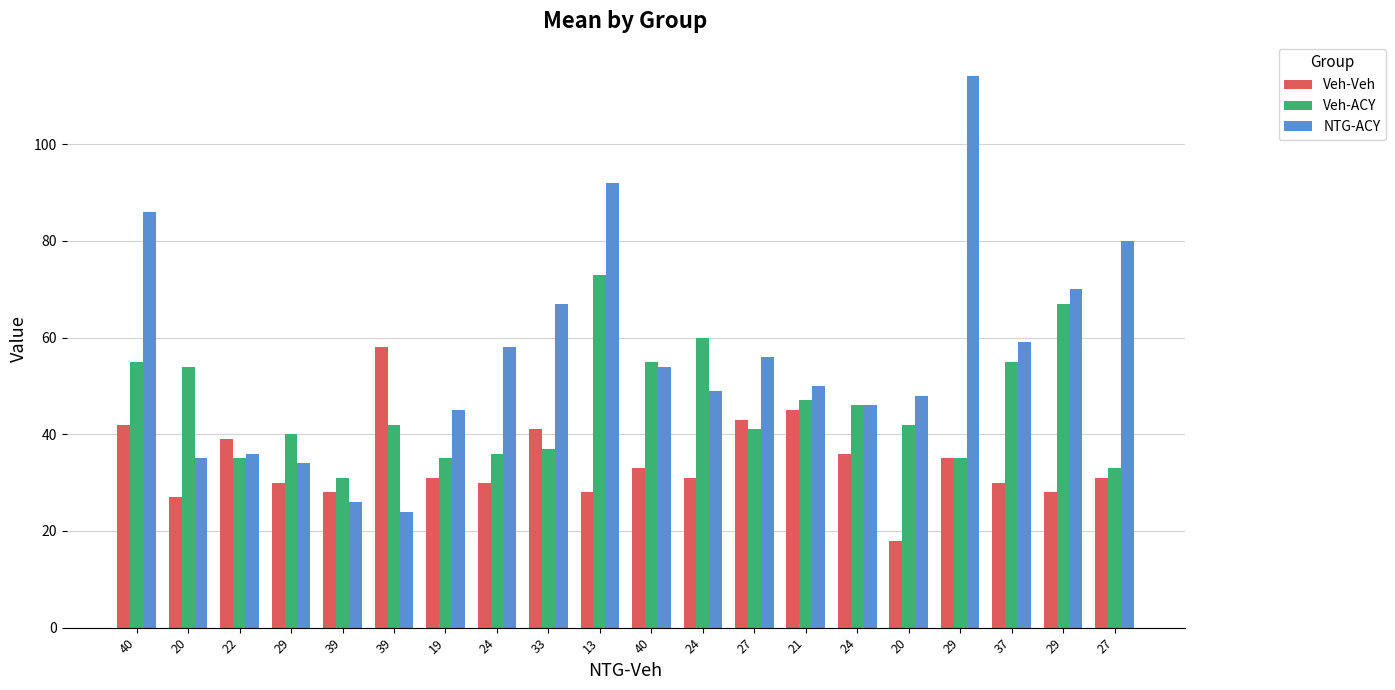

What are all the series names shown in the legend?

Veh-Veh, Veh-ACY, NTG-ACY